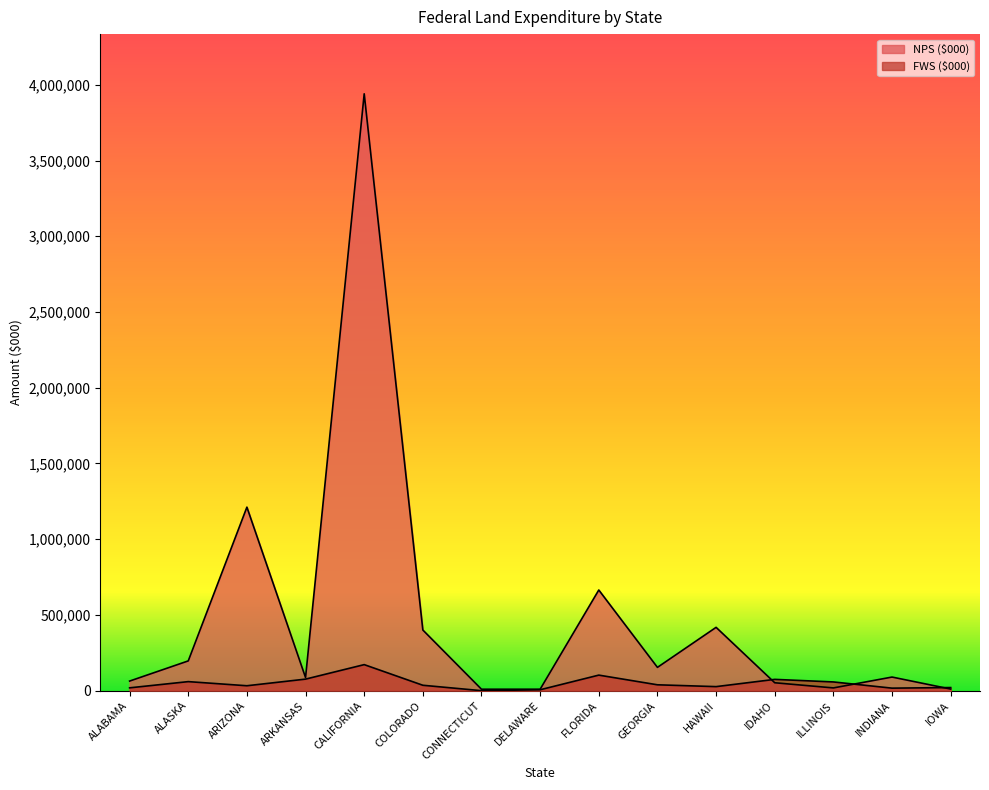

Which series ends up on top after the final intersection of NPS ($000) and FWS ($000)?

FWS ($000)